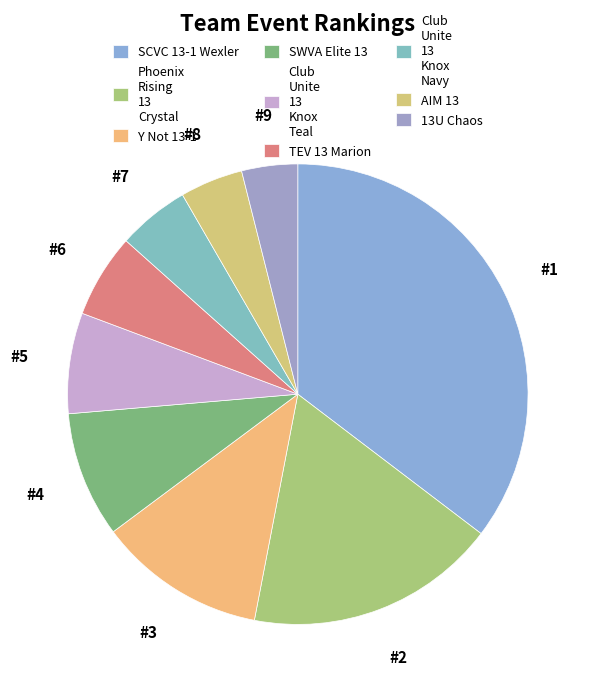

Which category has the biggest portion of the pie?

SCVC 13-1 Wexler